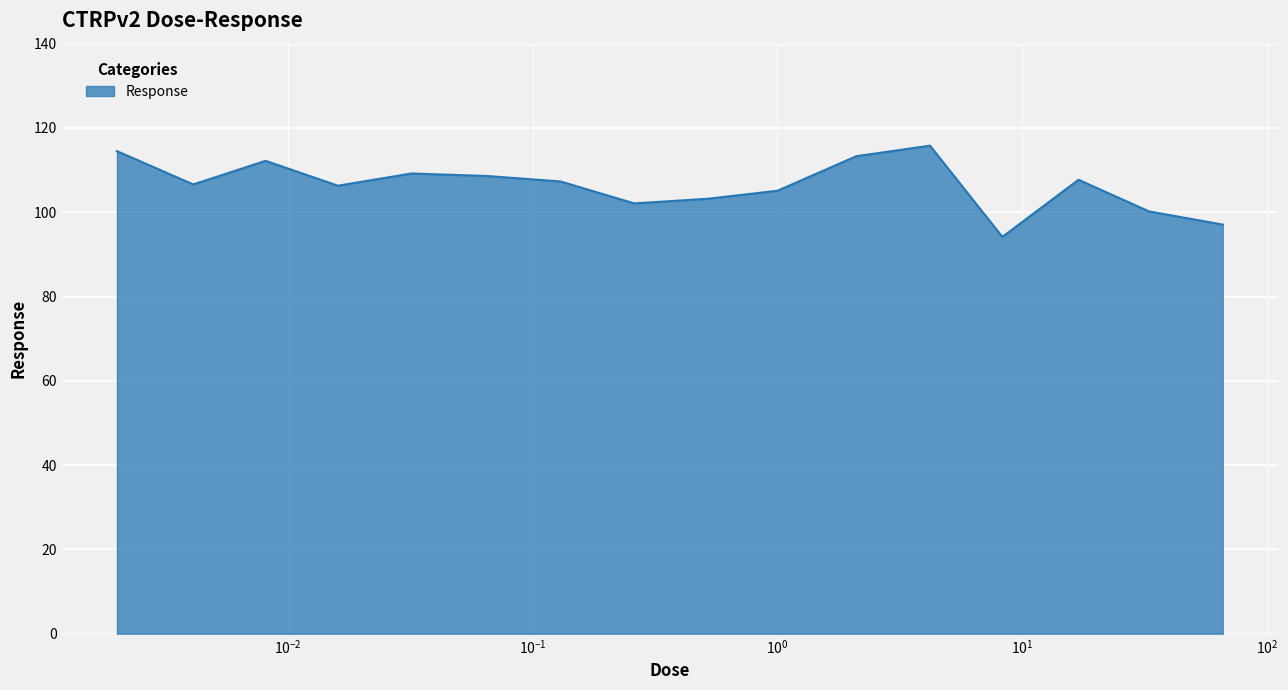

What is the maximum value shown in the chart?

115.8